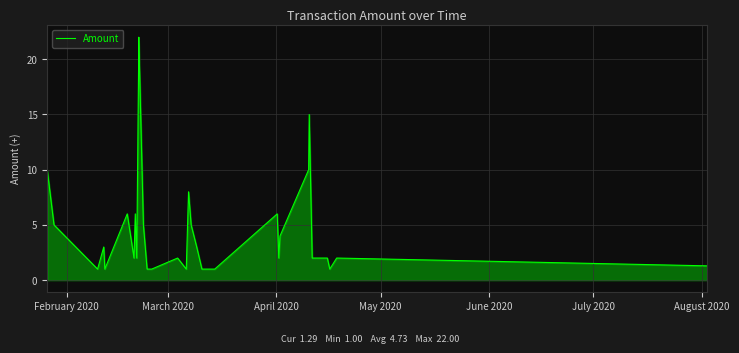

Does the chart display data point markers on the line(s)?

No